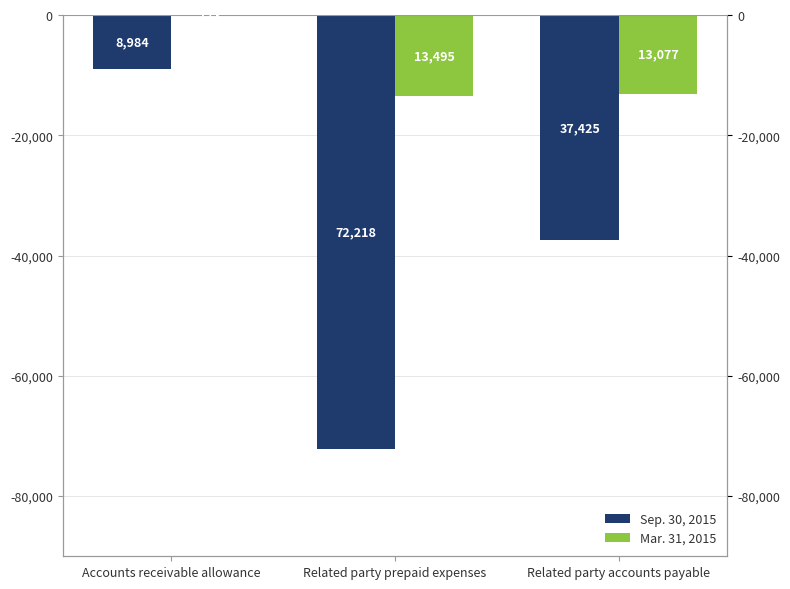

What is the average value of the Mar. 31, 2015 series?

-8915